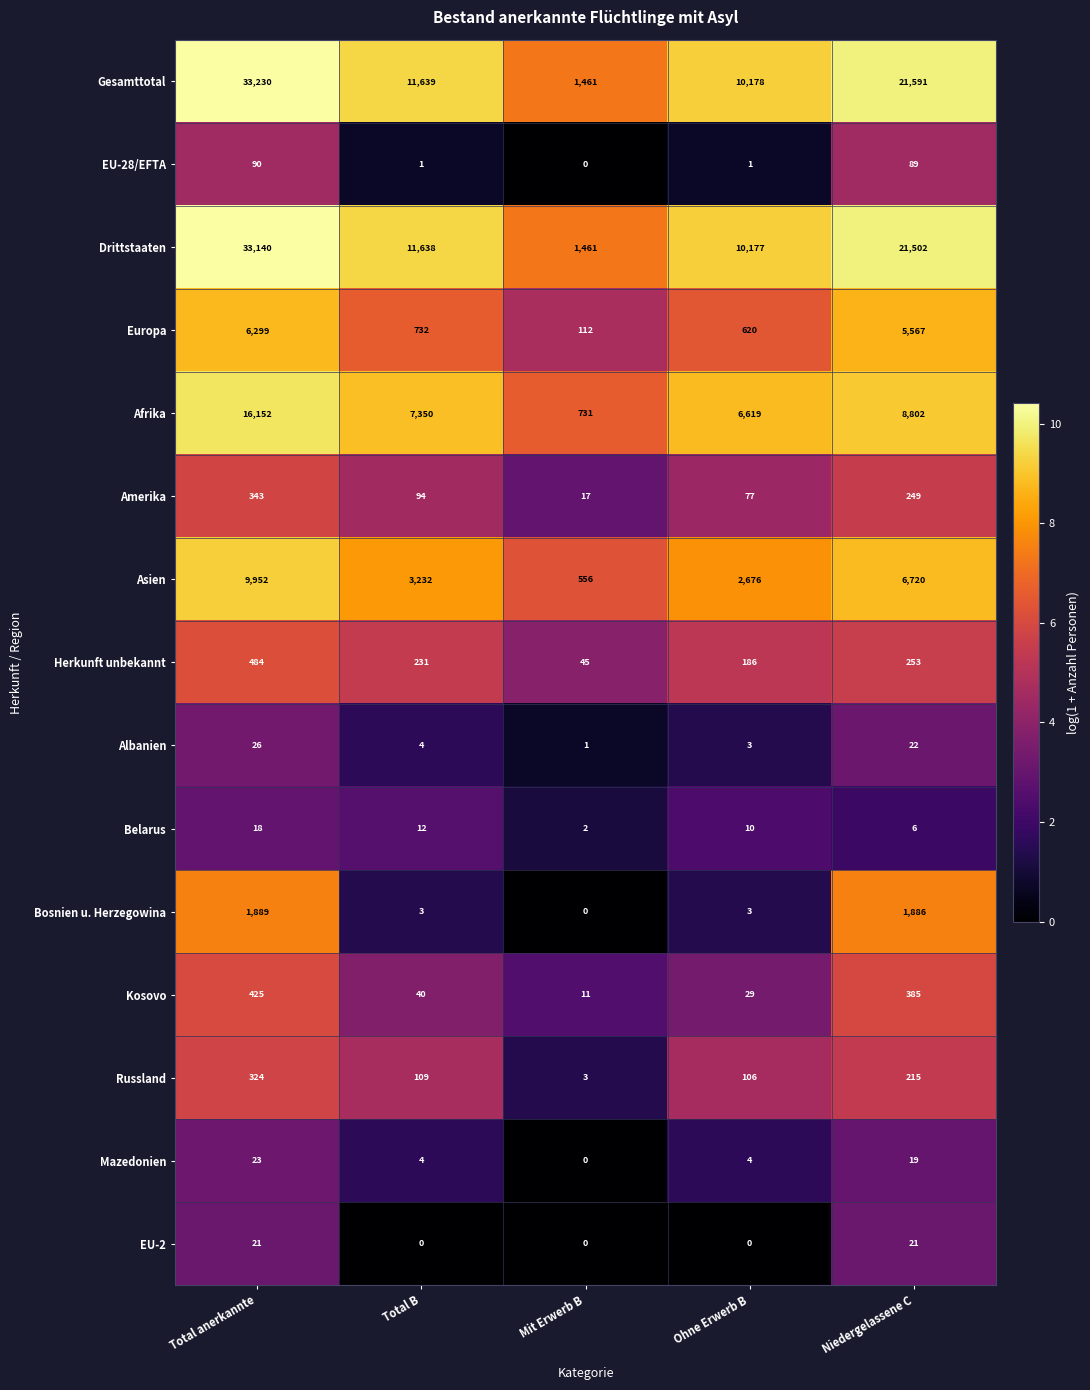

What is the spread (max minus min) of values at Total B?

11639